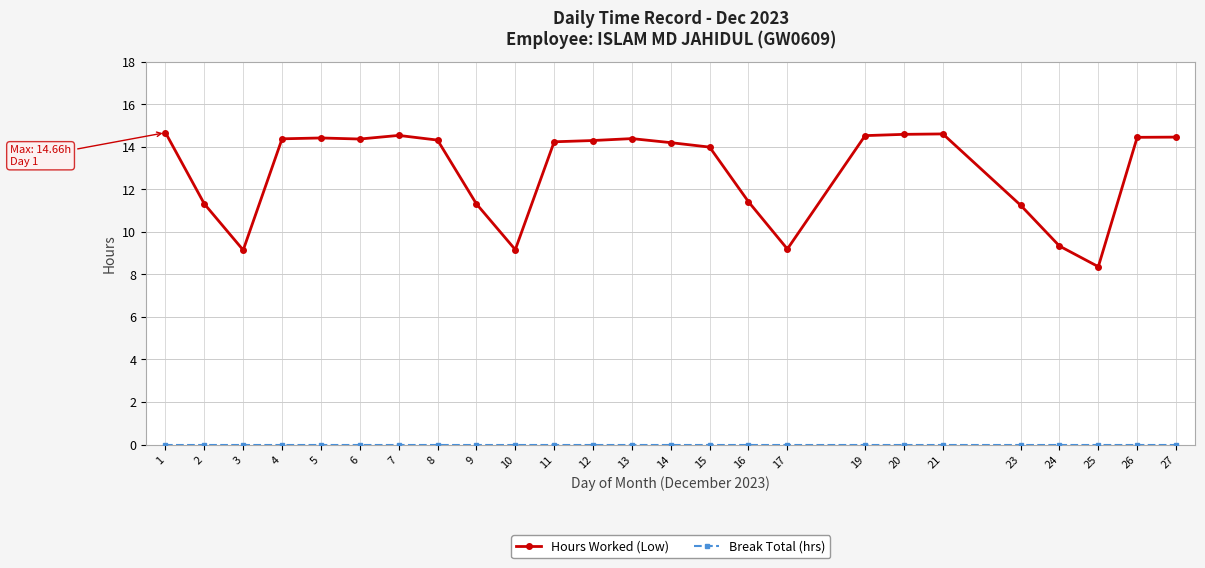

What is the value of the Hours Worked (Low) point at the 15th from the left?

14.0